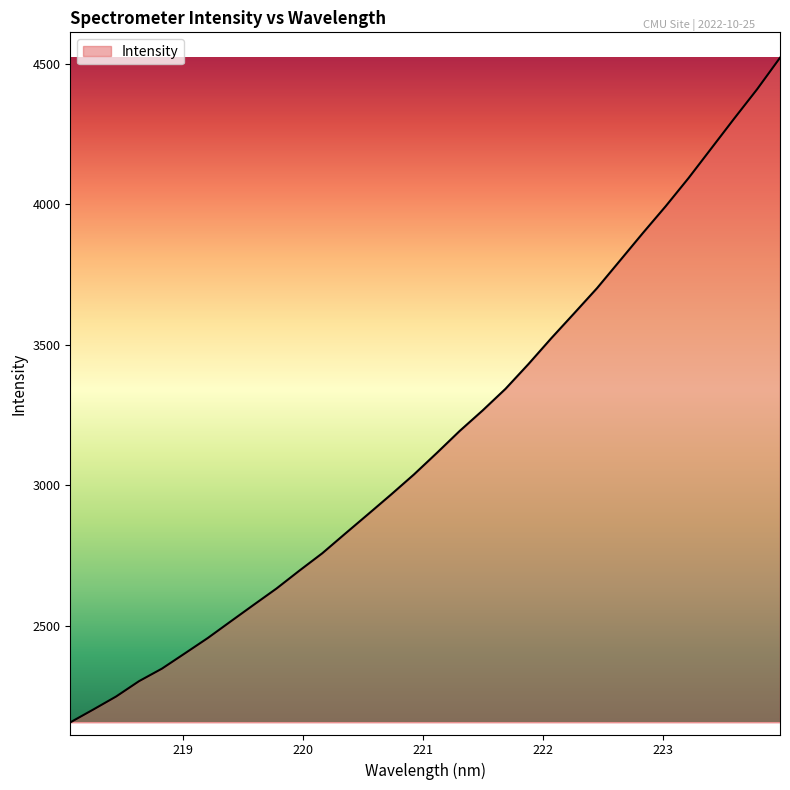

What is the sum of all values?

101429.6